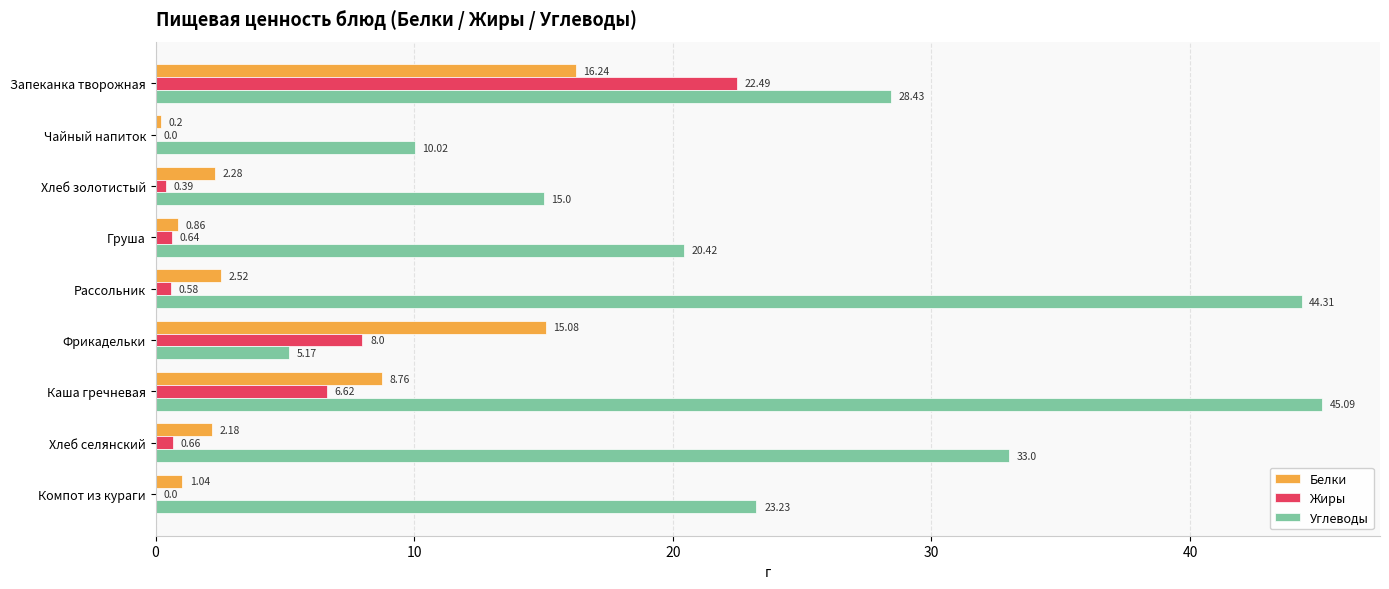

Which series has the largest total across all categories?

Углеводы